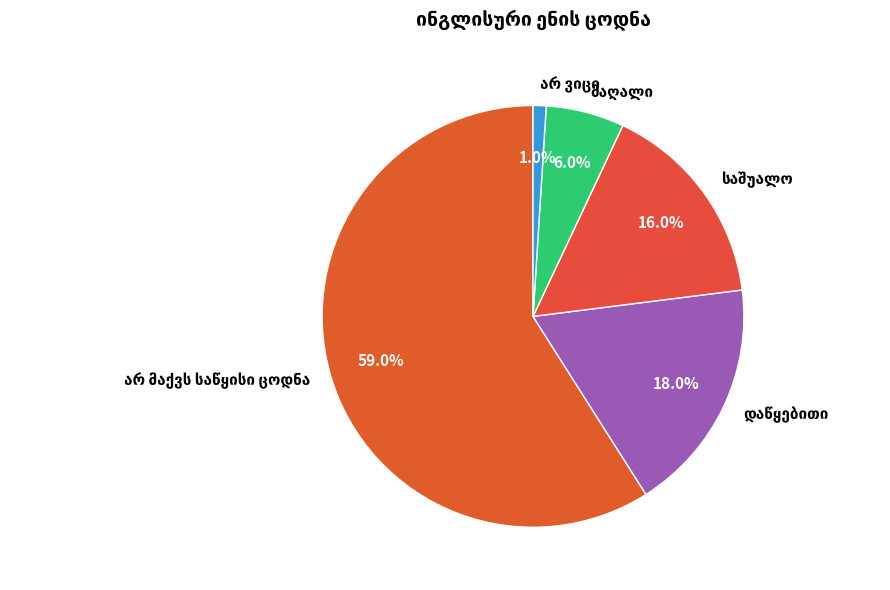

Is there a majority slice in this chart?

Yes